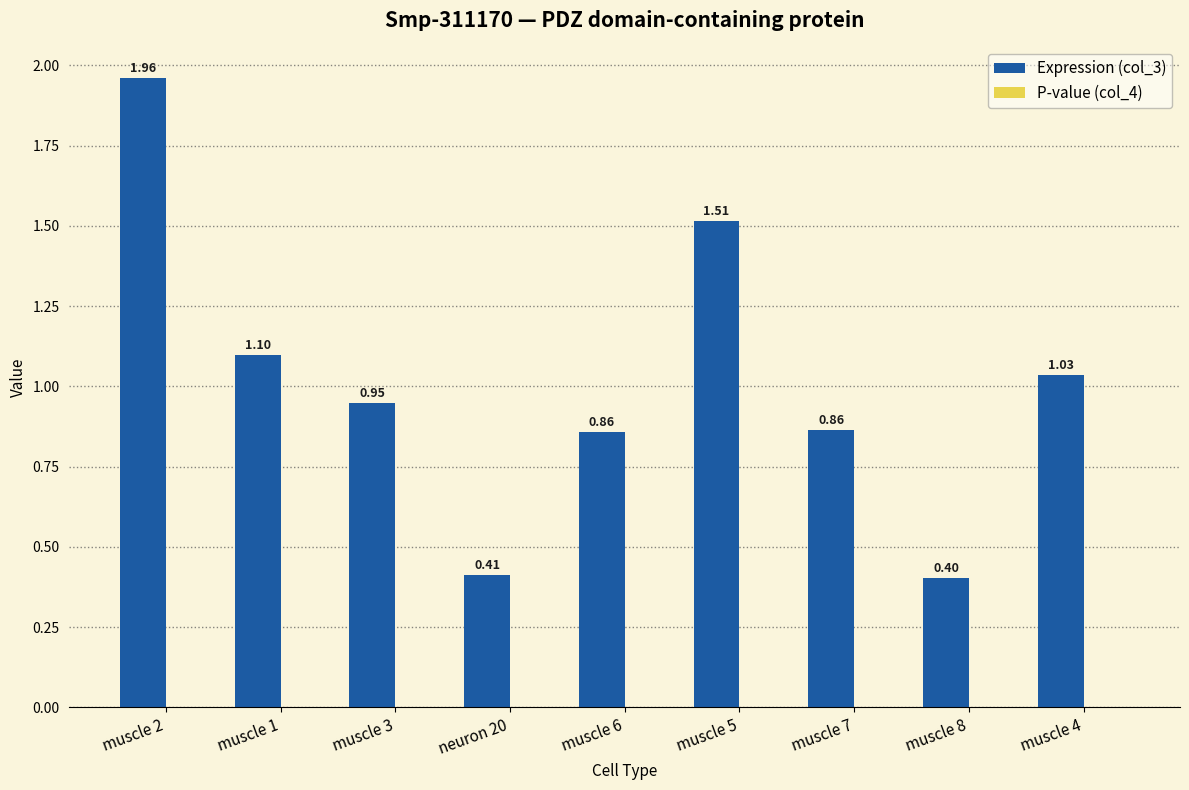

What is the total value across all series at muscle 1?

1.1